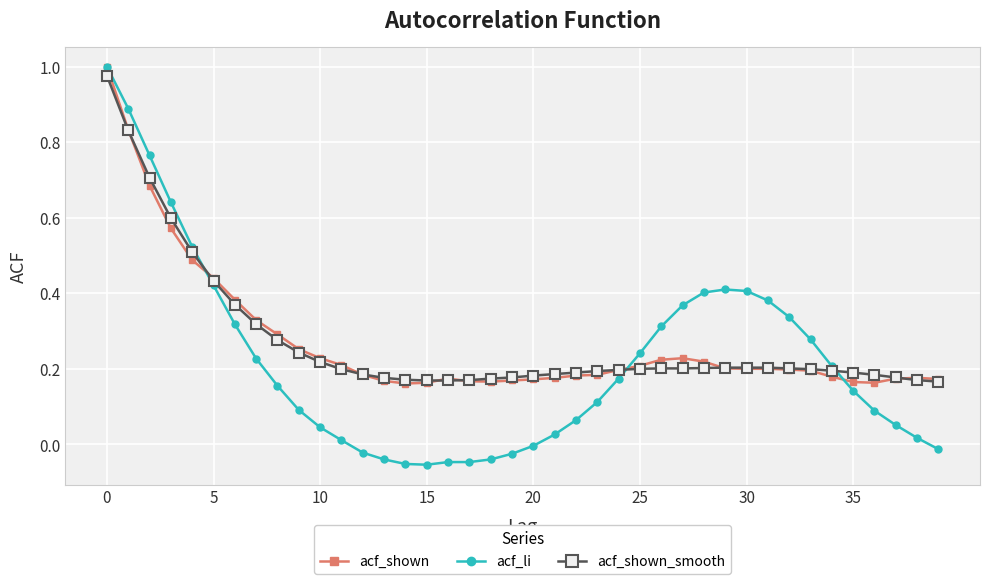

True or false: acf_shown has more than 0 points higher than both neighbors.

True